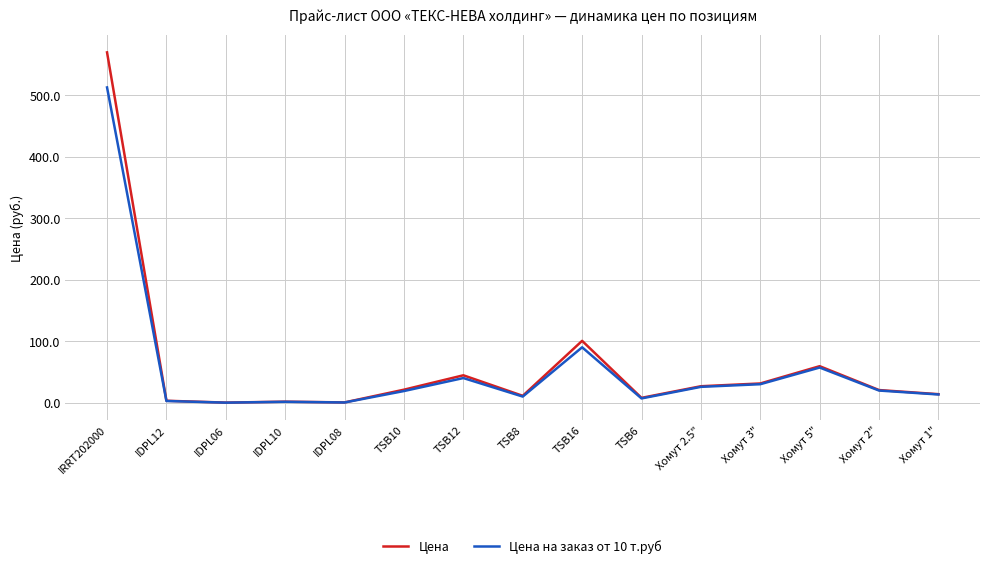

How many values in the Цена на заказ от 10 т.руб series exceed 19?

8